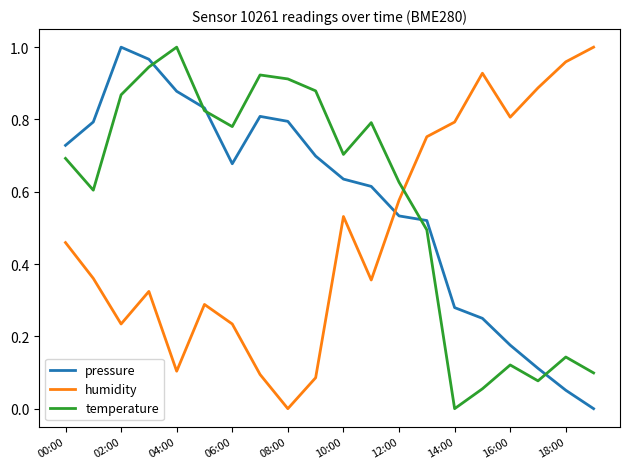

How many times do temperature and humidity cross each other?

1